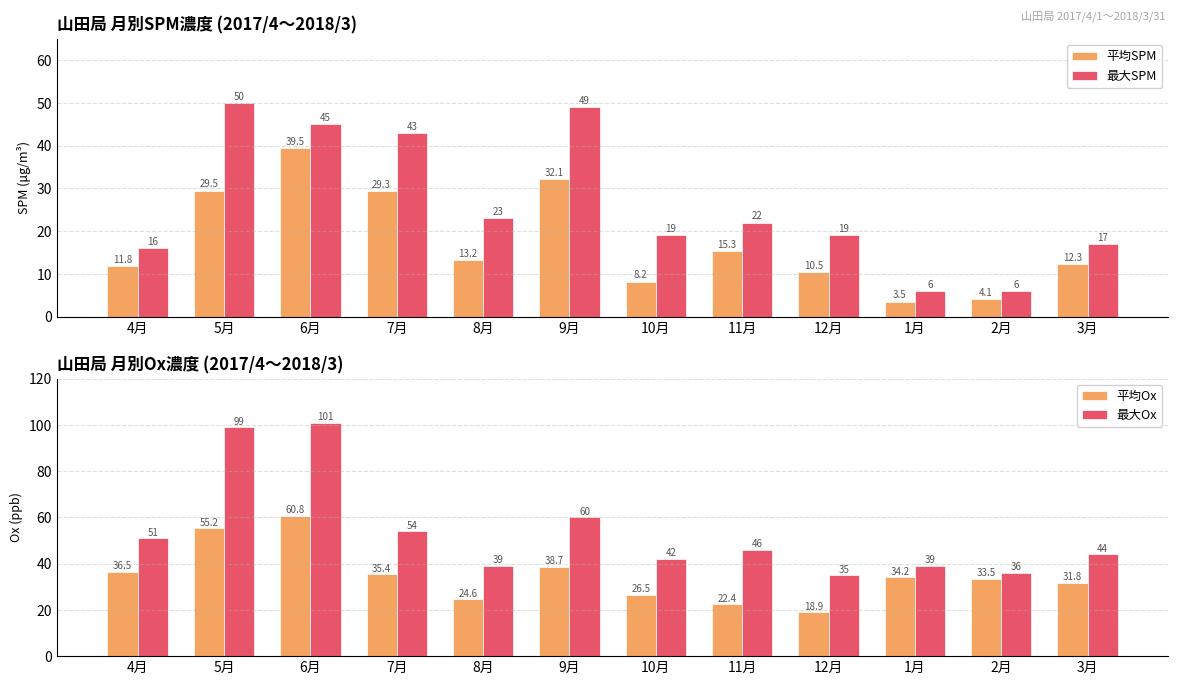

How many groups of bars are there?

12